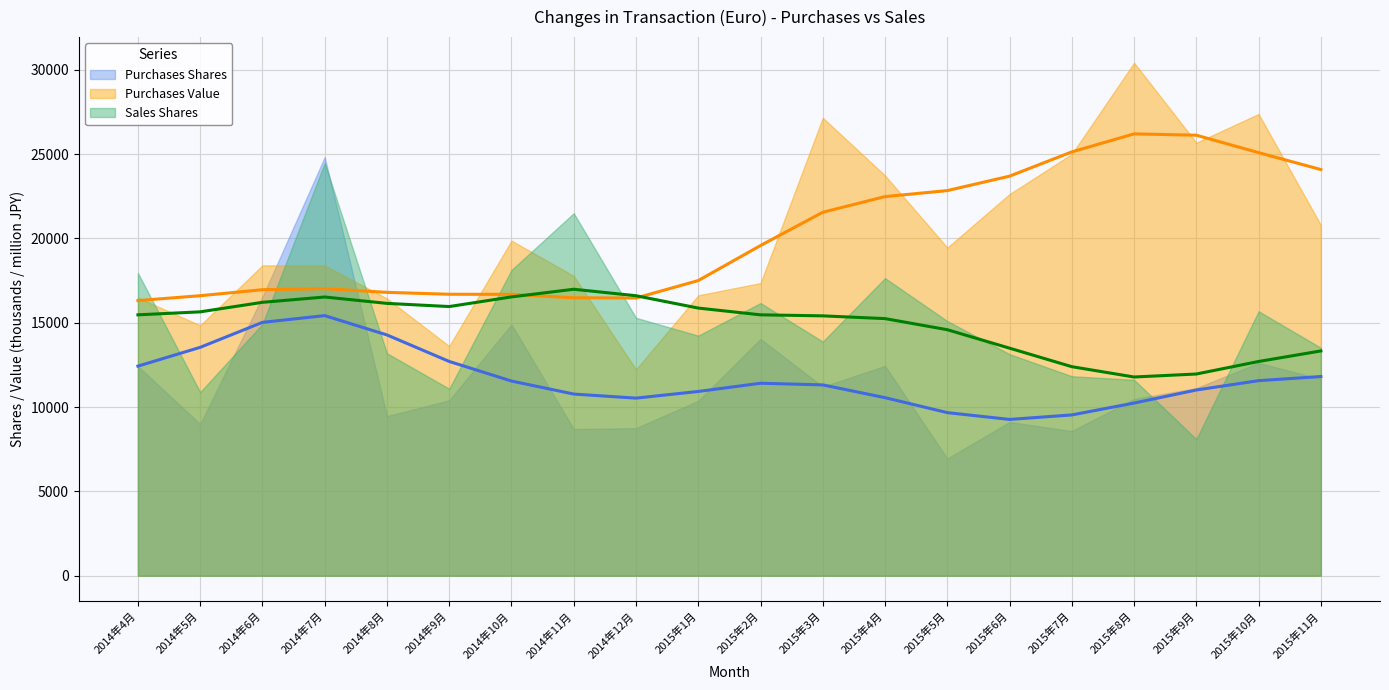

Reading right to left, extract all data points from this chart.

Purchases Shares: 2015年11月=11666	2015年10月=12619	2015年9月=11127	2015年8月=10478	2015年7月=8581	2015年6月=9113	2015年5月=6950	2015年4月=12443	2015年3月=11209	2015年2月=14039	2015年1月=10371	2014年12月=8753	2014年11月=8697	2014年10月=14903	2014年9月=10401	2014年8月=9466	2014年7月=24823	2014年6月=16537	2014年5月=8992	2014年4月=12428
Purchases Value: 2015年11月=20799	2015年10月=27385	2015年9月=25683	2015年8月=30422	2015年7月=25011	2015年6月=22636	2015年5月=19459	2015年4月=23736	2015年3月=27159	2015年2月=17357	2015年1月=16631	2014年12月=12236	2014年11月=17780	2014年10月=19873	2014年9月=13618	2014年8月=16443	2014年7月=18392	2014年6月=18409	2014年5月=14846	2014年4月=16490
Sales Shares: 2015年11月=13519	2015年10月=15683	2015年9月=8099	2015年8月=11619	2015年7月=11831	2015年6月=13140	2015年5月=15102	2015年4月=17649	2015年3月=13884	2015年2月=16170	2015年1月=14237	2014年12月=15294	2014年11月=21499	2014年10月=18130	2014年9月=11088	2014年8月=13192	2014年7月=24477	2014年6月=14929	2014年5月=10888	2014年4月=17954